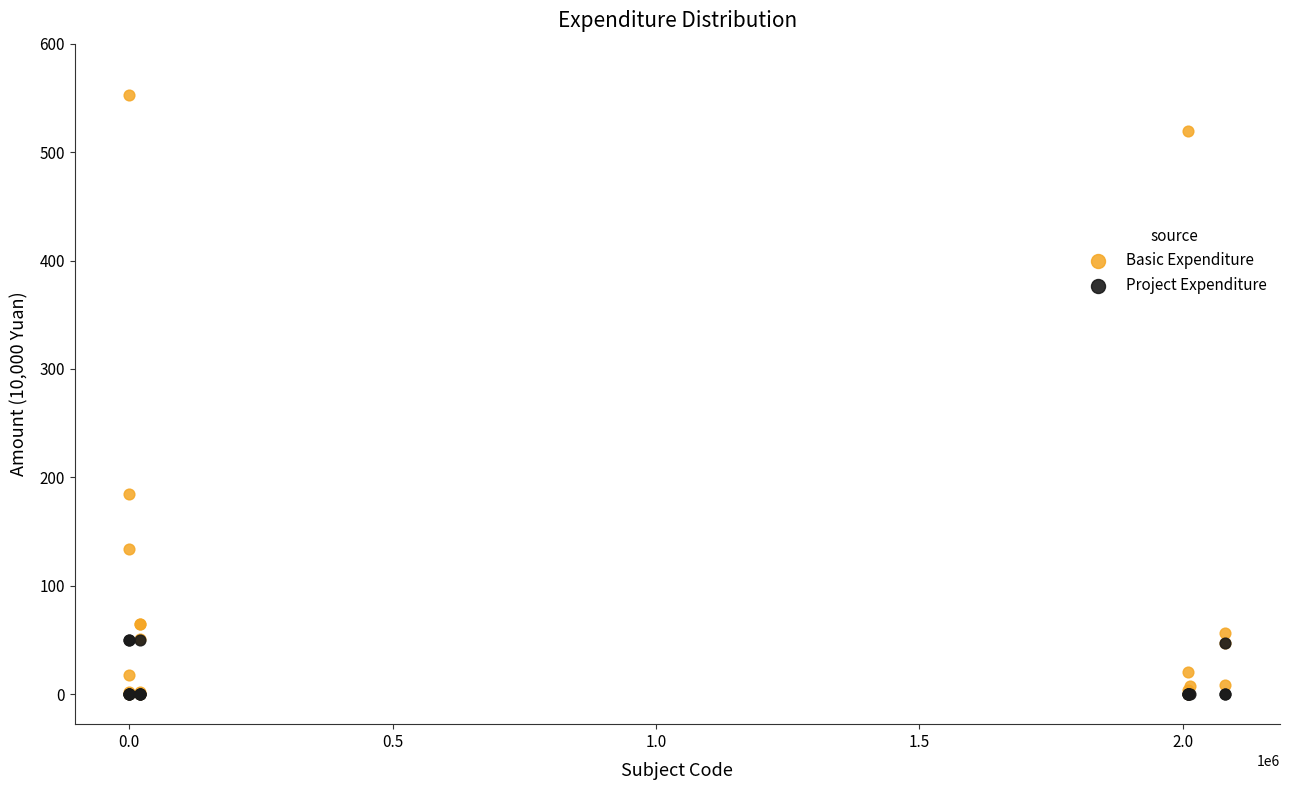

Which series has the largest Y range (max minus min)?

Basic Expenditure